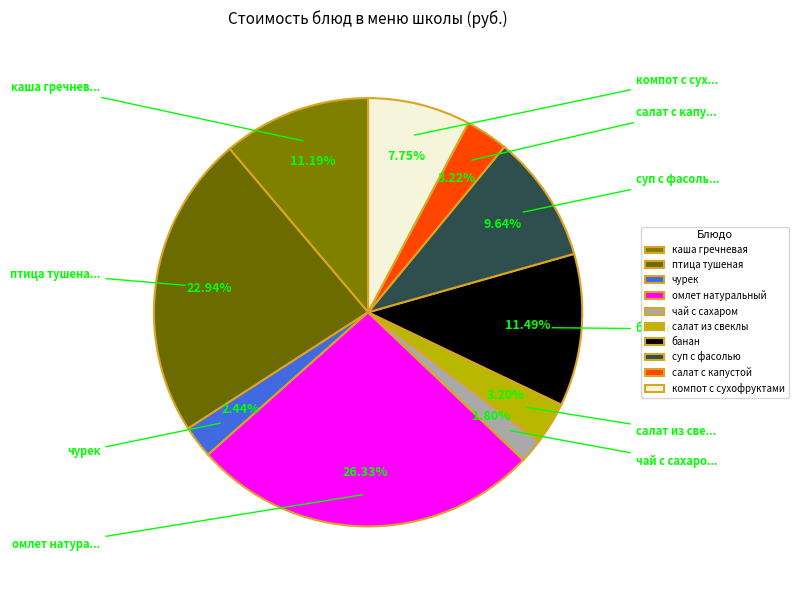

Combined, what portion of the pie is чурек and омлет натуральный?

28.8%